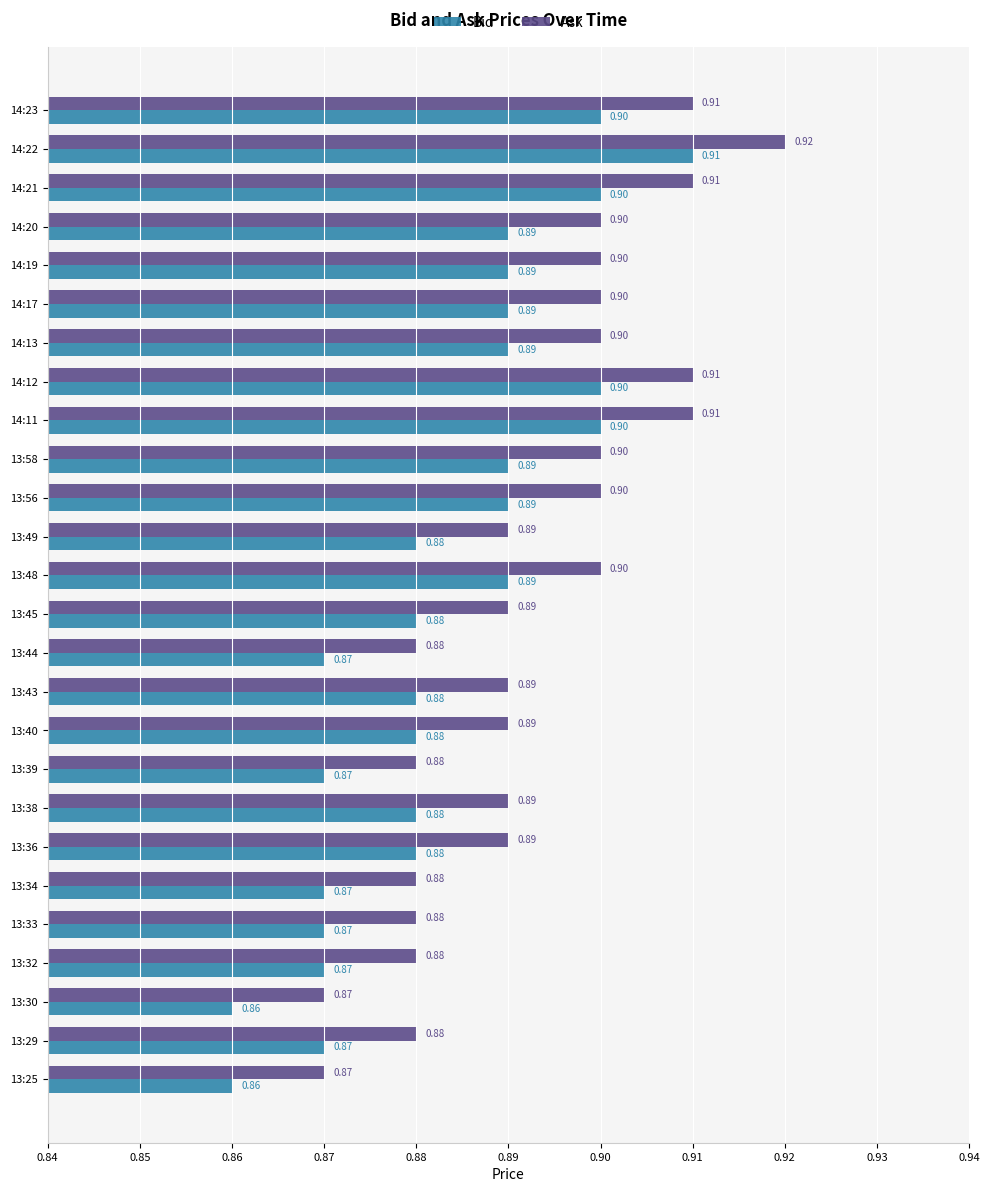

What is the maximum value for Bid?

0.9